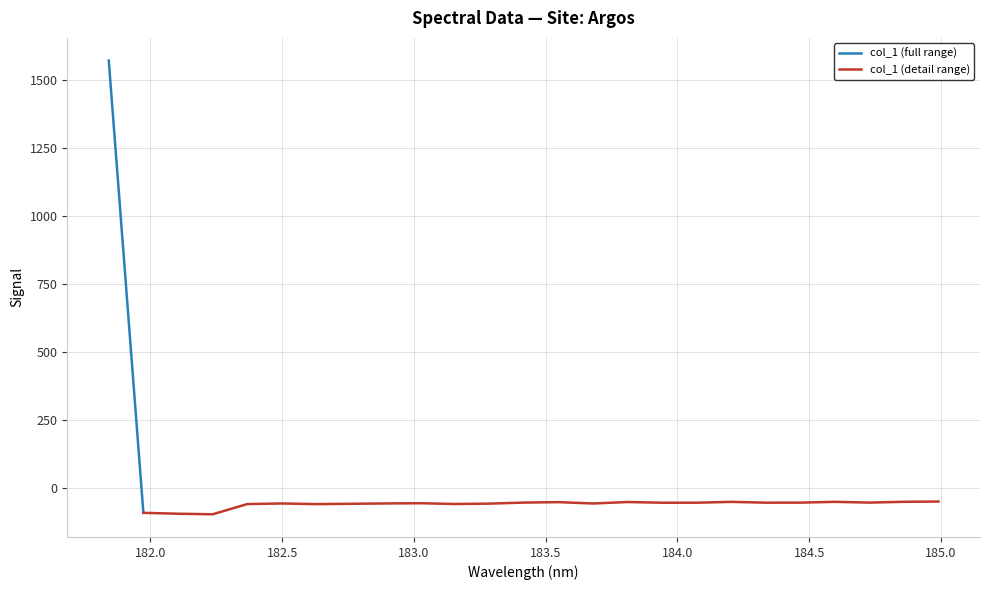

How many data points does each series have?

25